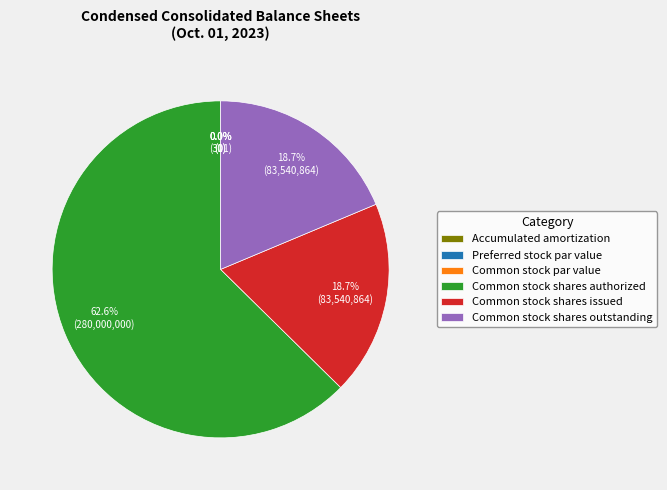

The Common stock shares authorized slice represents 68% of the pie. True or false?

False